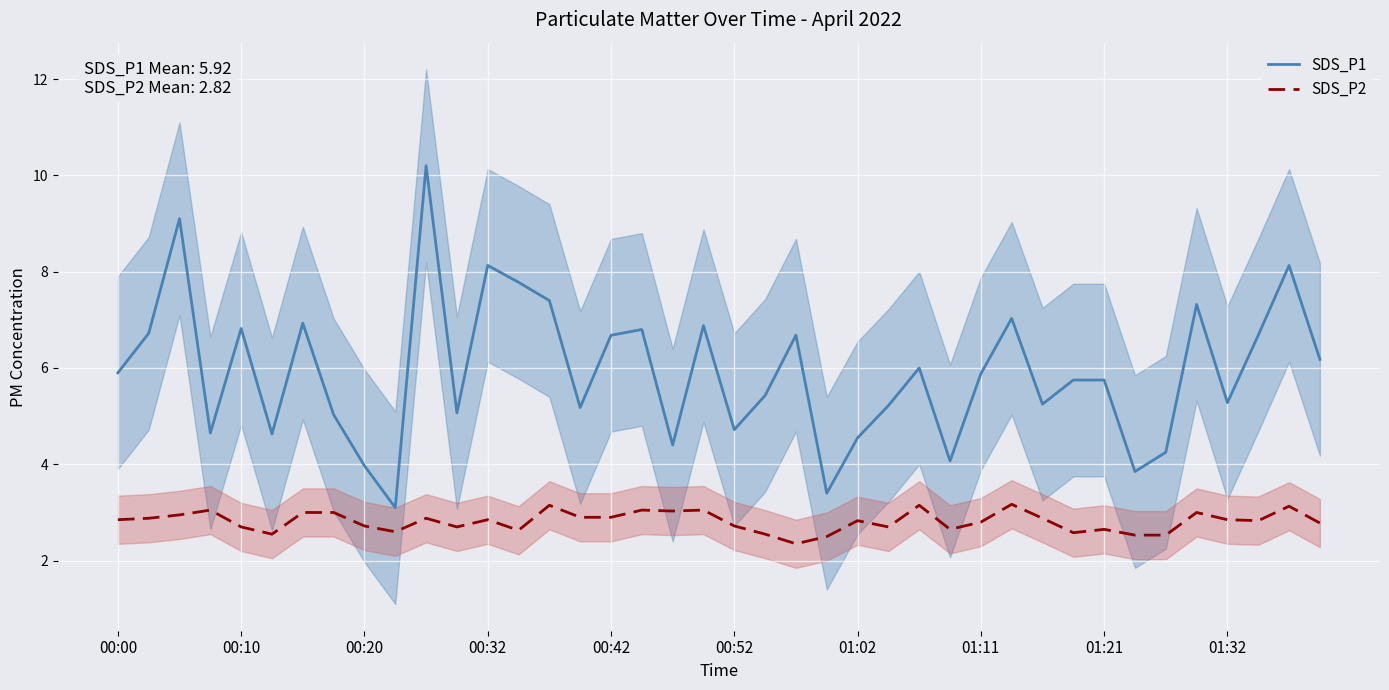

What is the approximate value of SDS_P1 at 01:11?

5.9